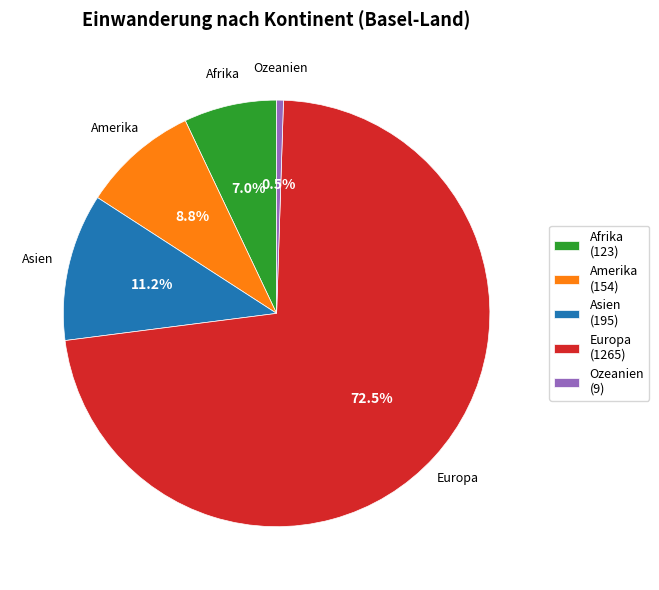

What is the smallest slice in the pie chart?

Ozeanien